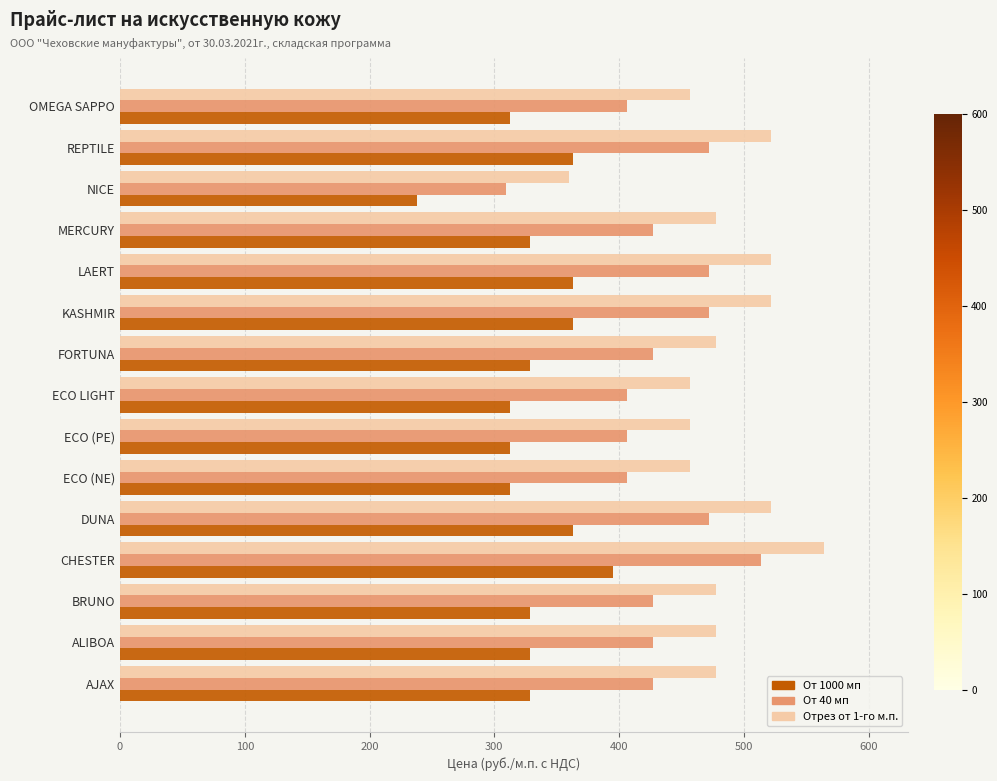

What is the sum of all Отрез от 1-го м.п. values?

7224.2